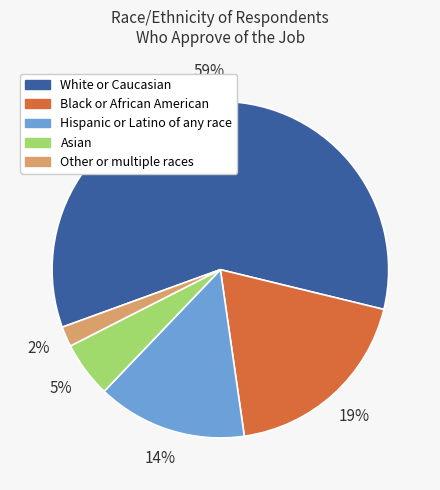

Combined, do Other or multiple races and White or Caucasian account for over 50%?

Yes